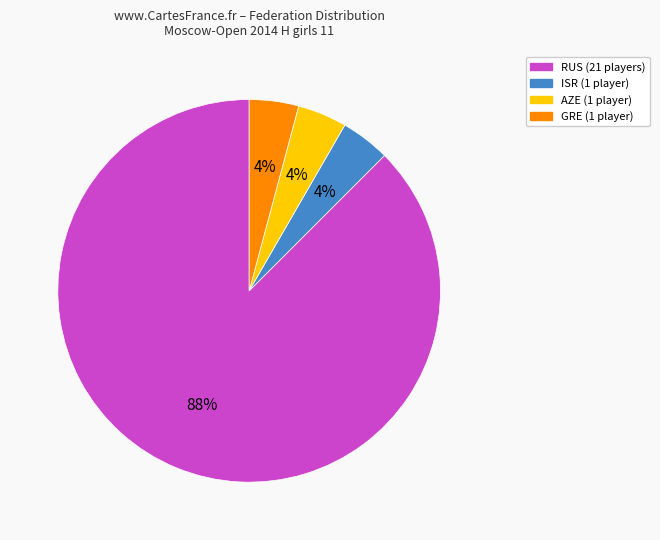

How many slices are in this pie chart?

4